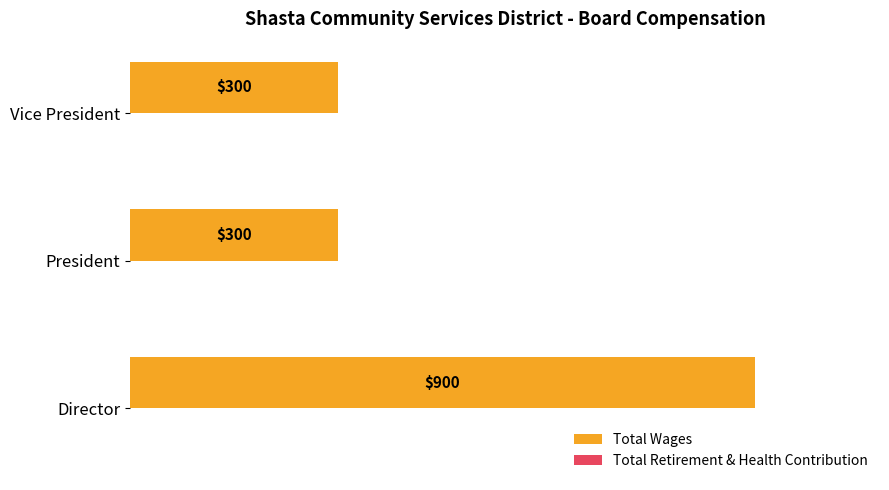

Does the chart contain any negative values?

No